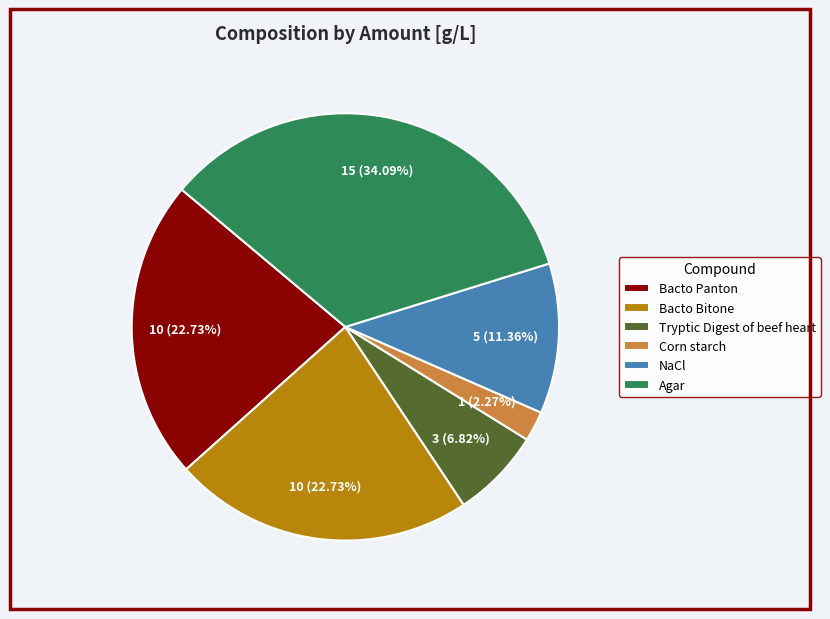

To the nearest percent, what portion does Tryptic Digest of beef heart represent?

7%